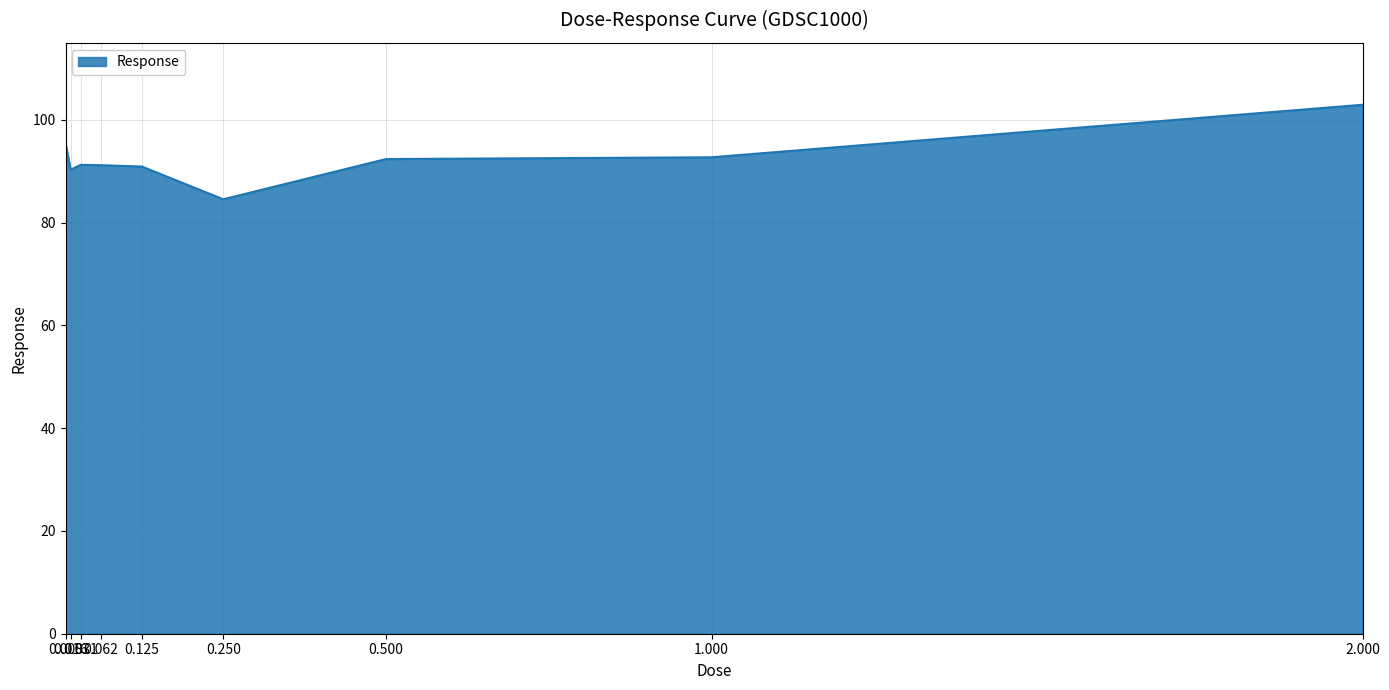

What is the minimum value shown in the chart?

84.6